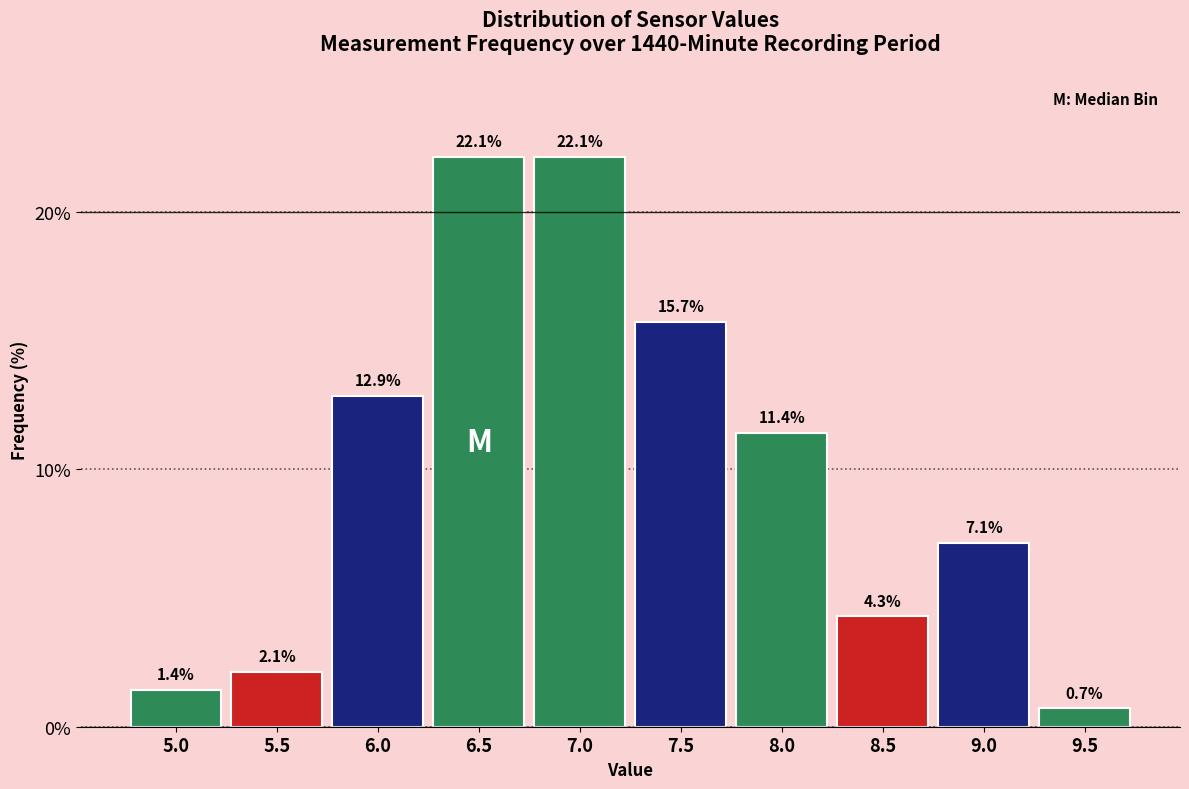

Reading left to right, list all the values displayed in this chart.

5.0=1.4	5.5=2.1	6.0=12.9	6.5=22.1	7.0=22.1	7.5=15.7	8.0=11.4	8.5=4.3	9.0=7.1	9.5=0.7